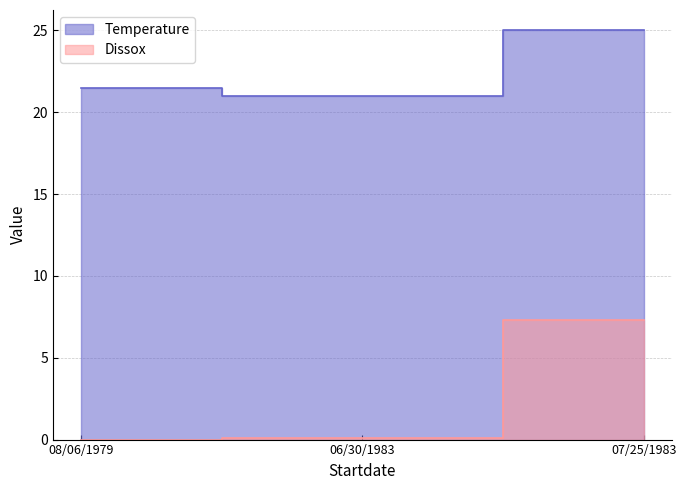

Count the Temperature values in the range 21 to 25.

3